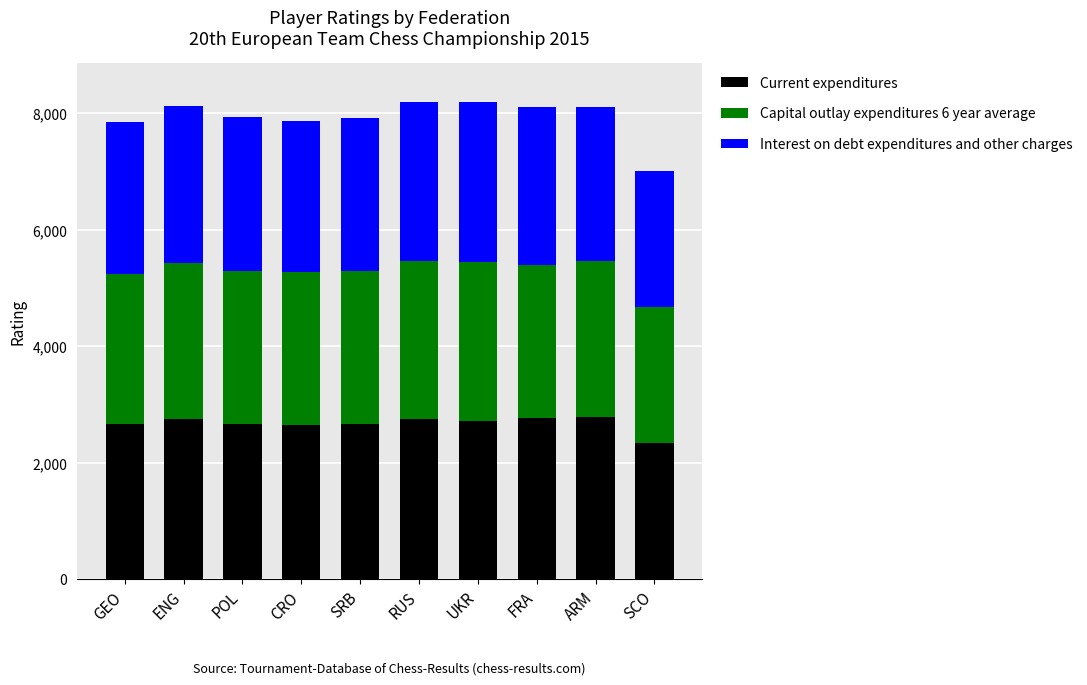

What is the highest value of the Current expenditures series?

2781